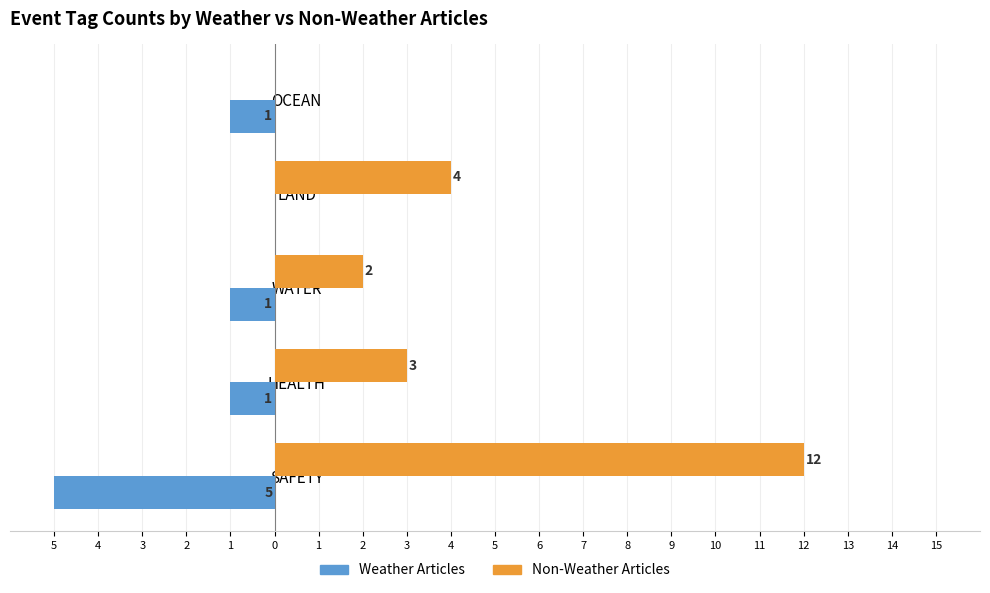

Which series has the largest total across all categories?

Non-Weather Articles